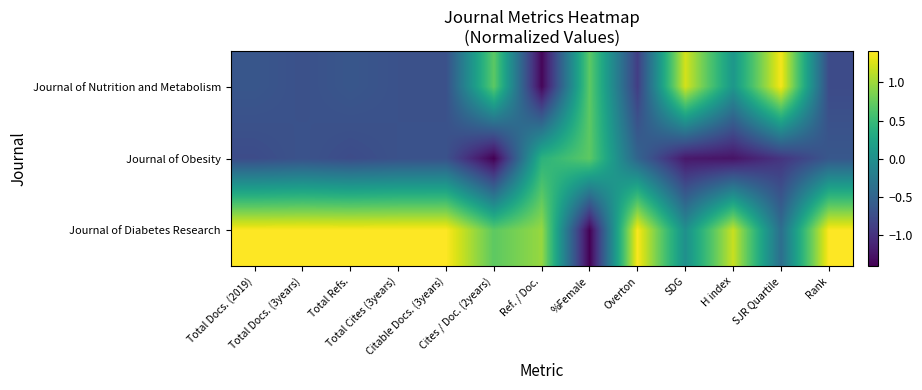

What is the maximum value shown in the chart?

1.4